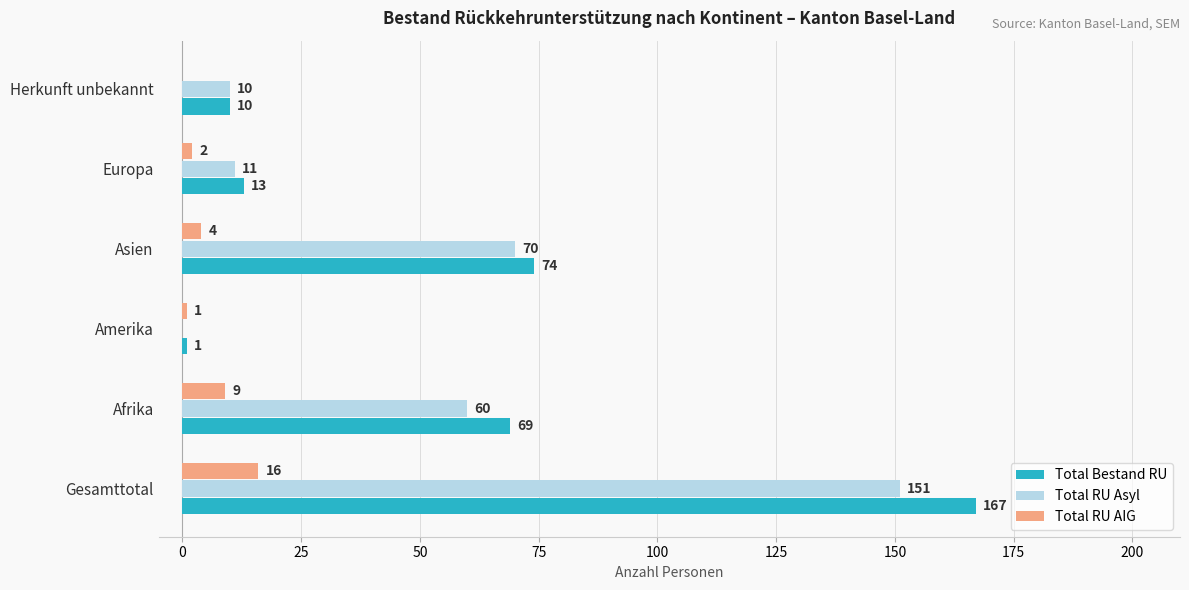

At which label is Total Bestand RU closest to 84?

Asien